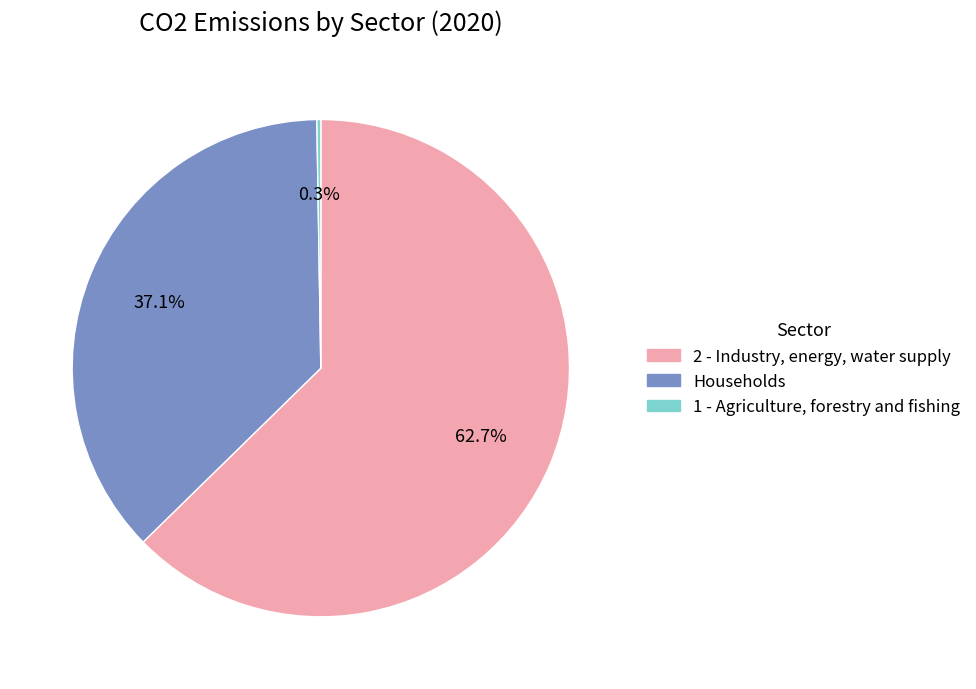

Is it true that 2 - Industry, energy, water supply is 89% of the pie?

False